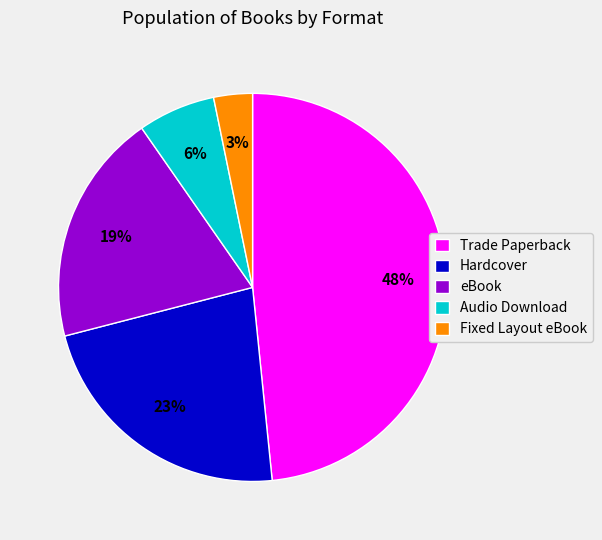

Count the number of slices in the pie.

5